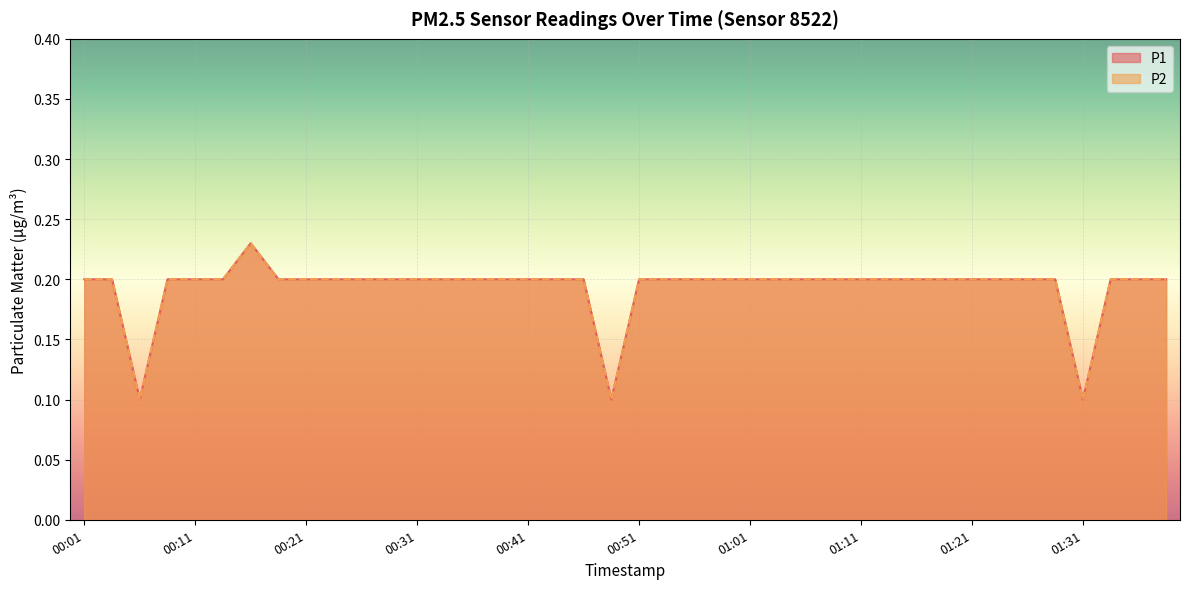

What is the minimum value for P1?

0.1